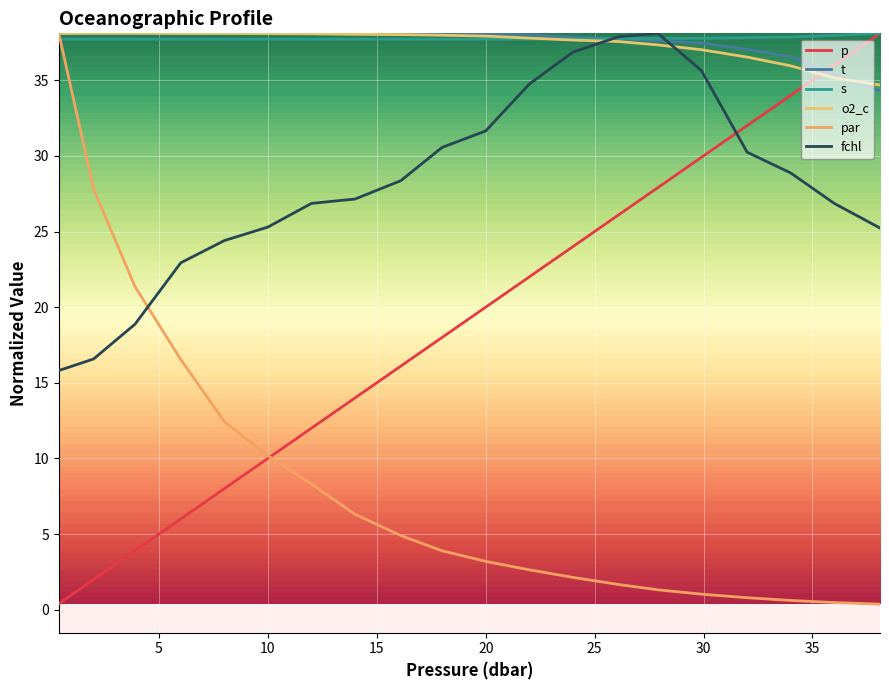

Which series has the largest range (max minus min)?

par